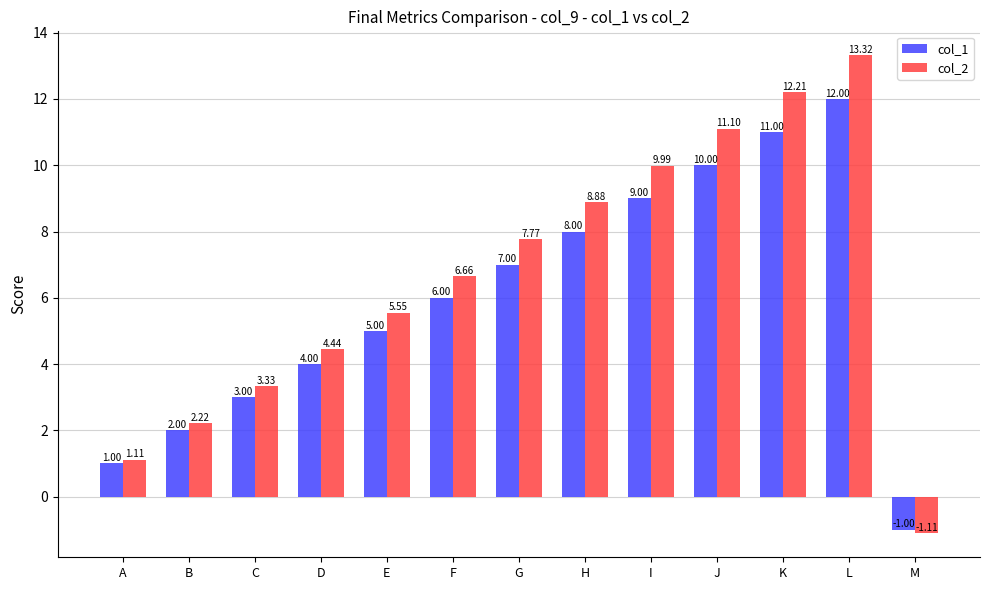

What is the sum of all col_1 values?

77.0